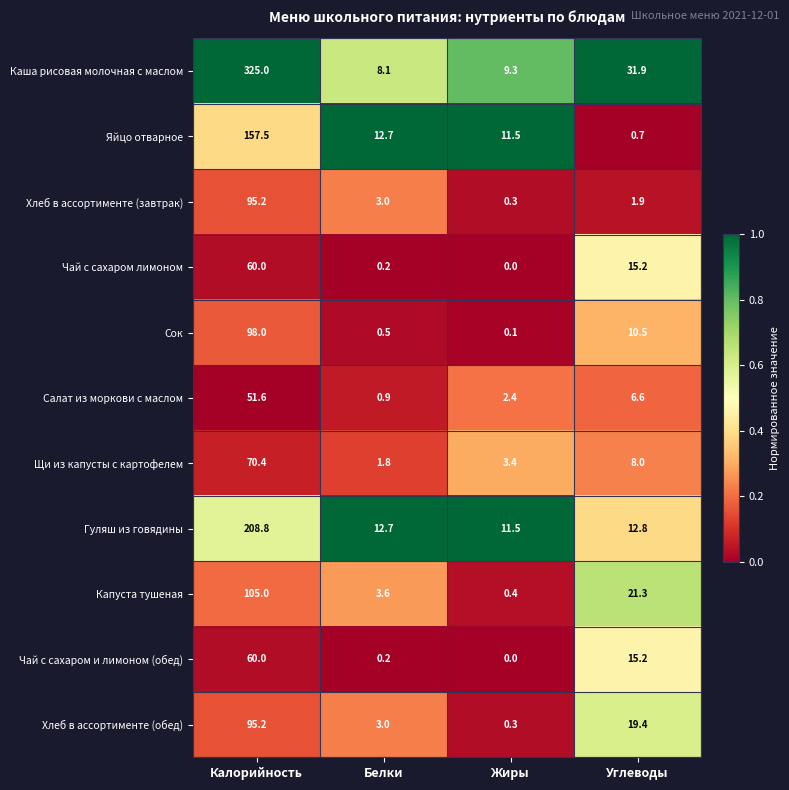

True or false: Гуляш из говядины has a value of 3.0 at Белки.

False